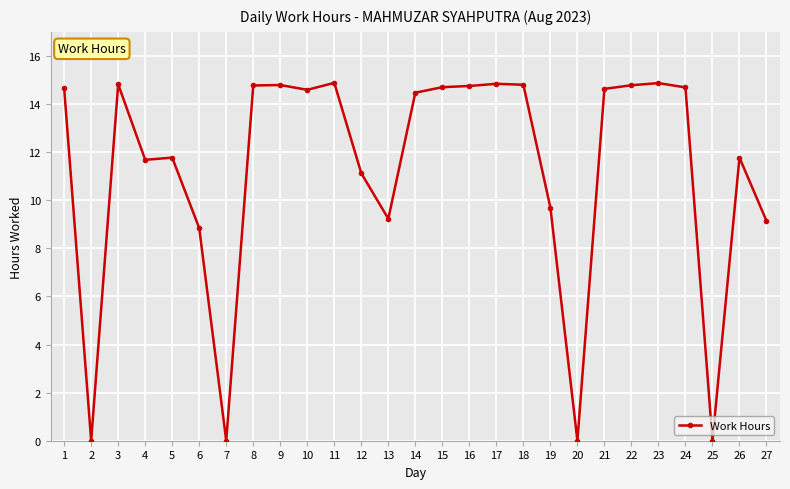

How many lines are shown in the chart?

1